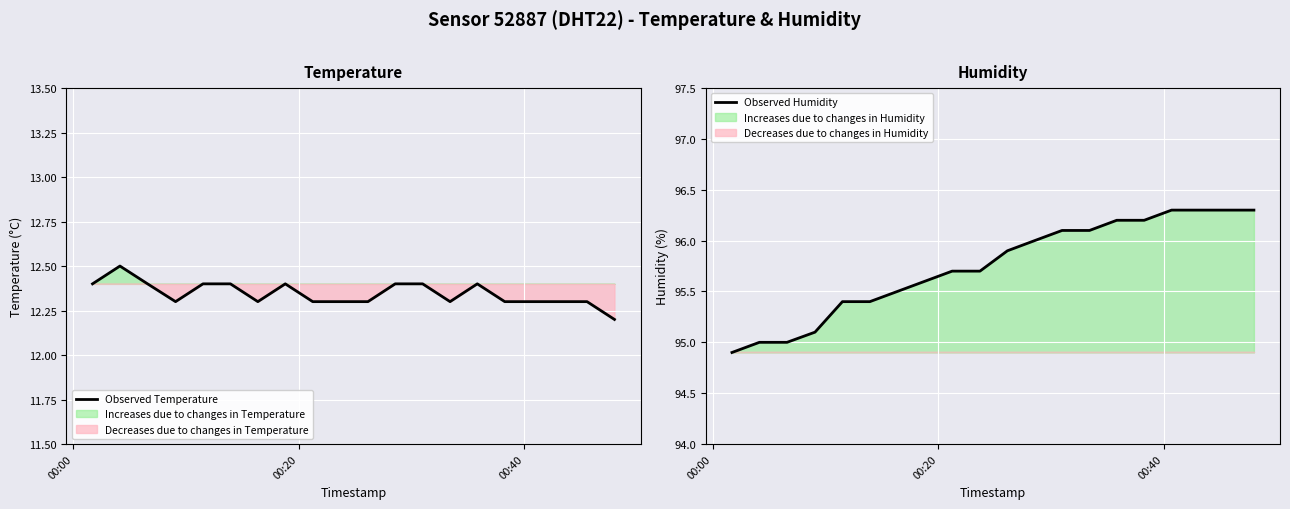

List the series in order of their peak value, lowest first.

Observed Temperature, Observed Humidity